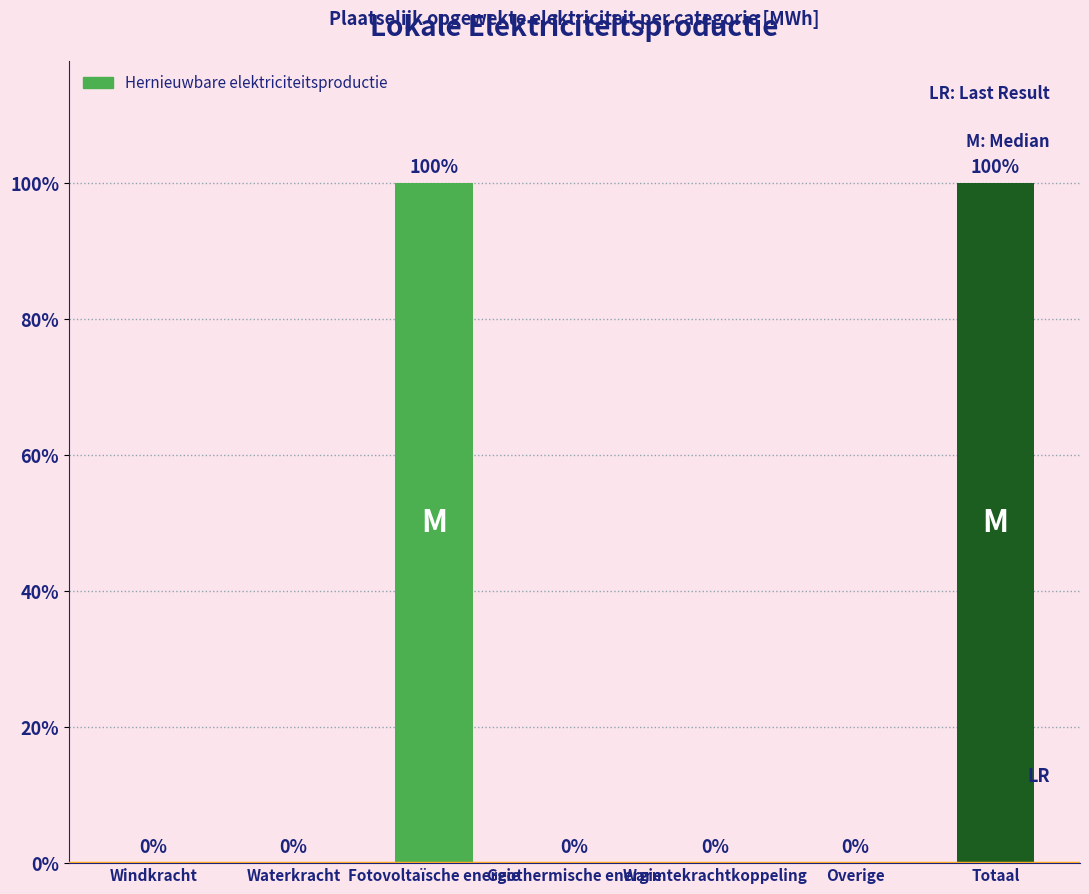

The chart shows a value of 0.0 at Windkracht. True or false?

True